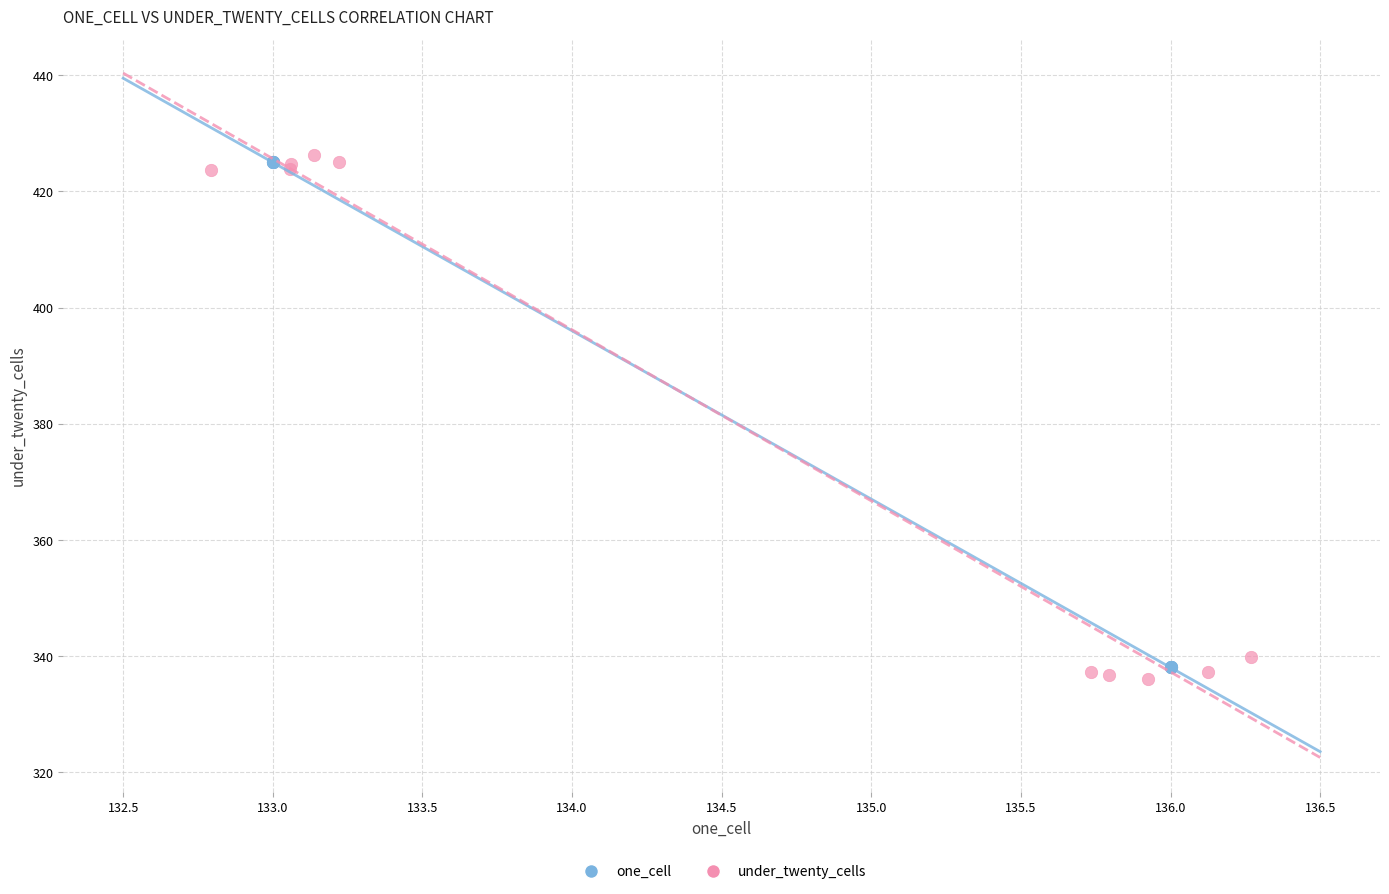

What are all the series names shown in the legend?

one_cell, under_twenty_cells